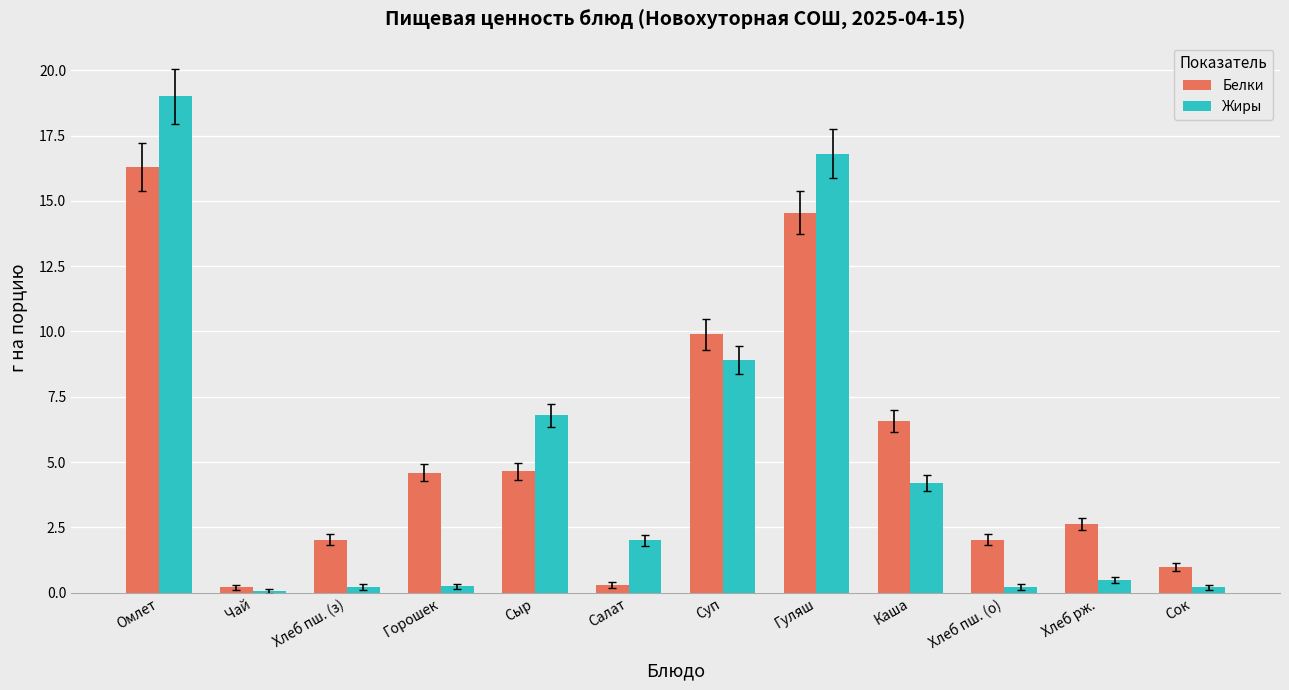

What value does the Жиры series have at Хлеб пш. (о)?

0.2